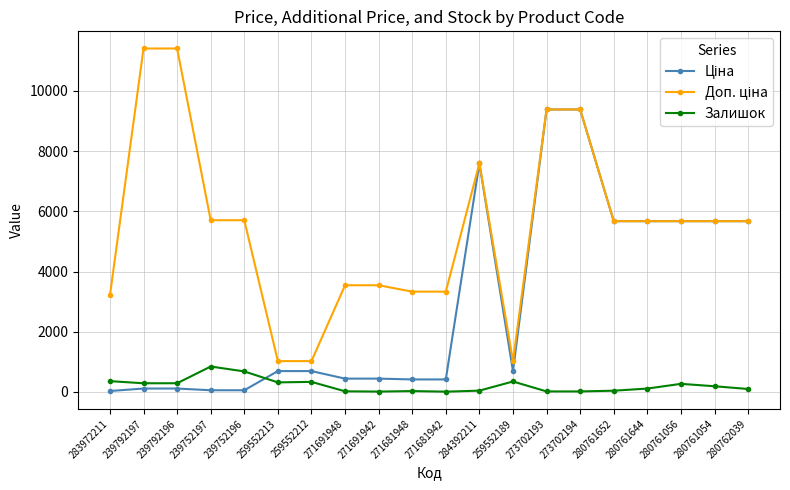

What is the maximum value for Залишок?

845.0